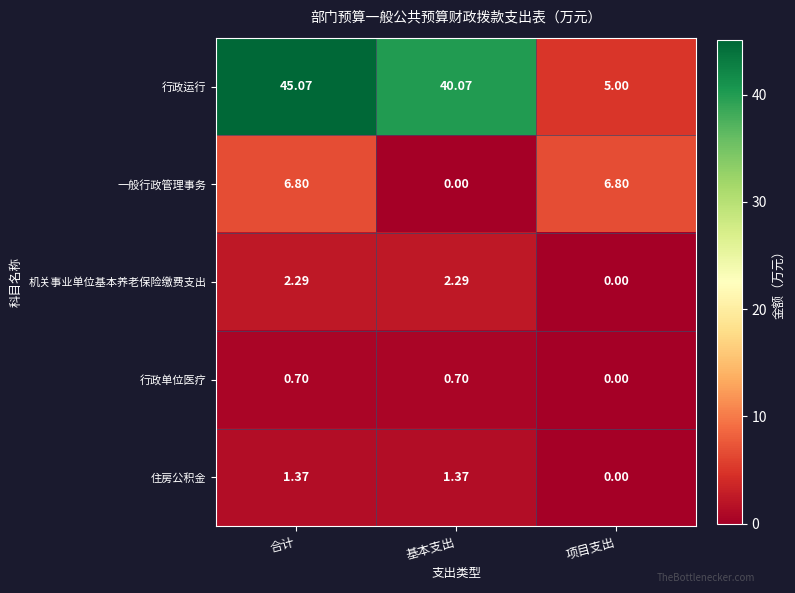

Which series has the largest range (max minus min)?

行政运行